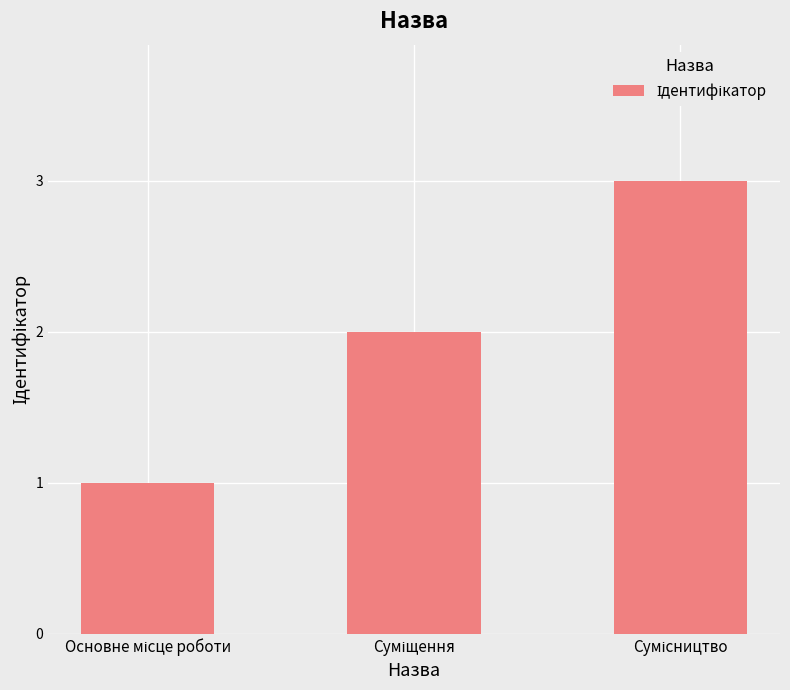

What is the maximum value shown in the chart?

3